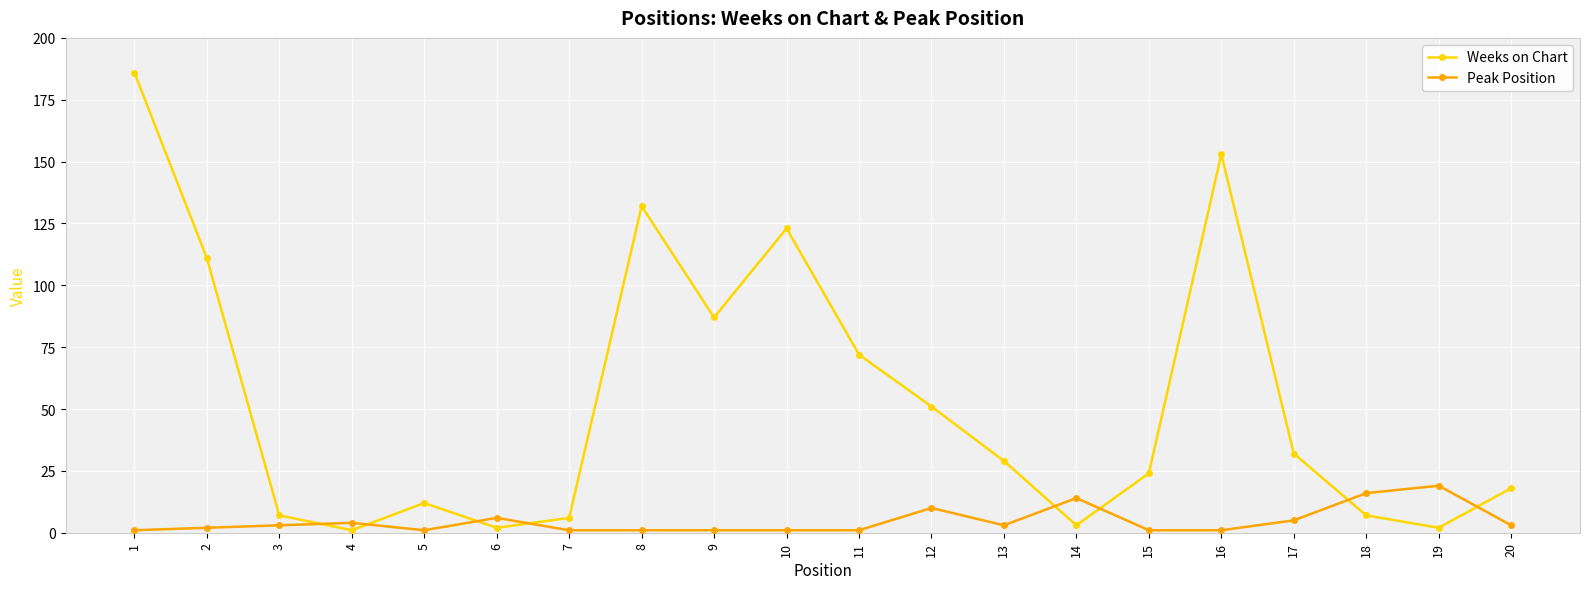

In Weeks on Chart, how many points are lower than both neighbors (excluding endpoints)?

5